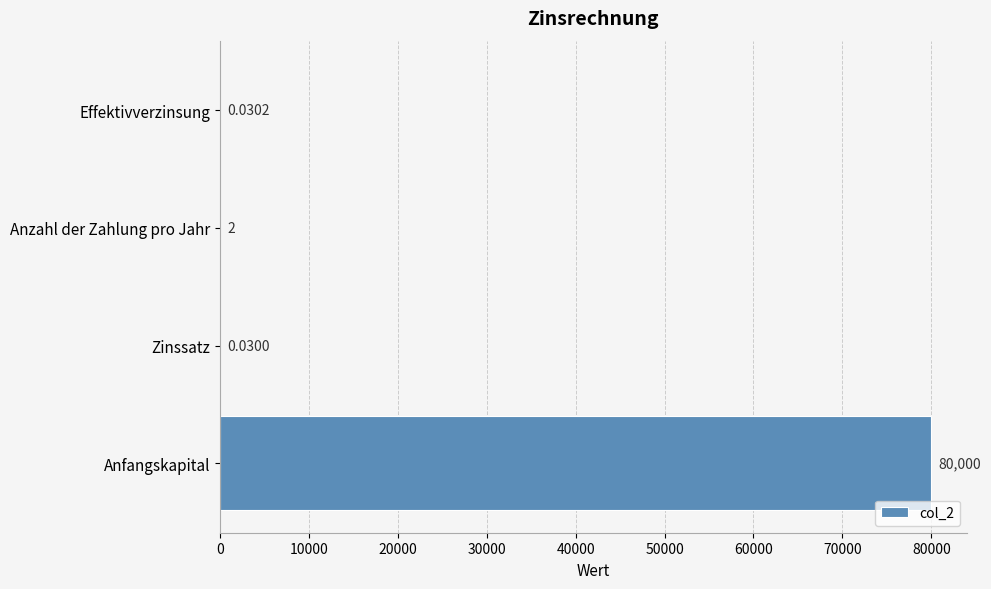

What is the change in value from Anzahl der Zahlung pro Jahr to Effektivverzinsung?

-2.0